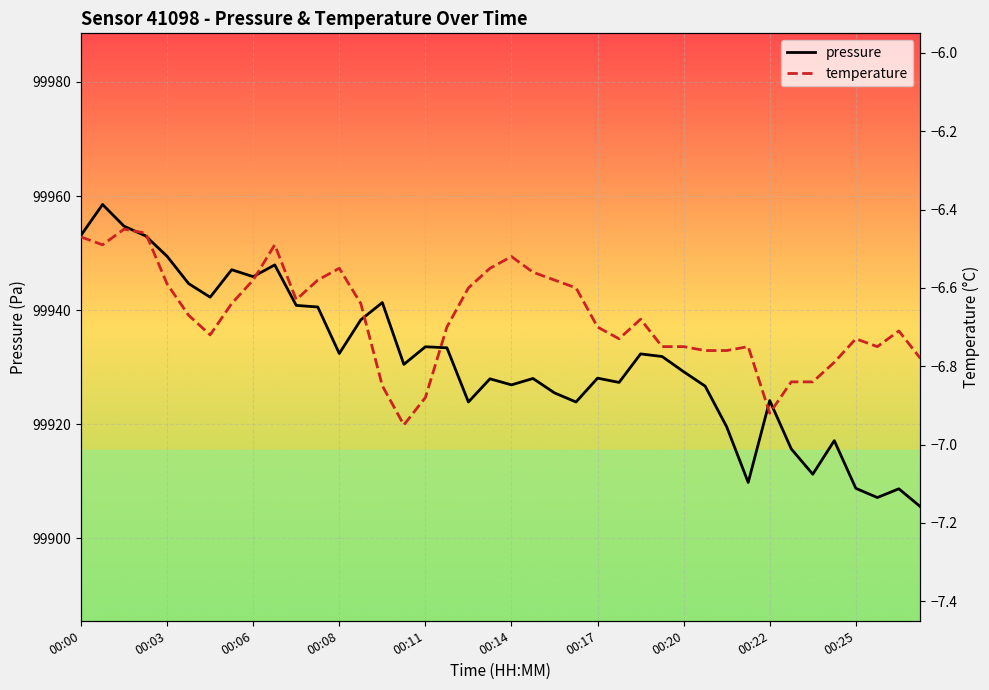

What is the minimum value for pressure?

99905.6